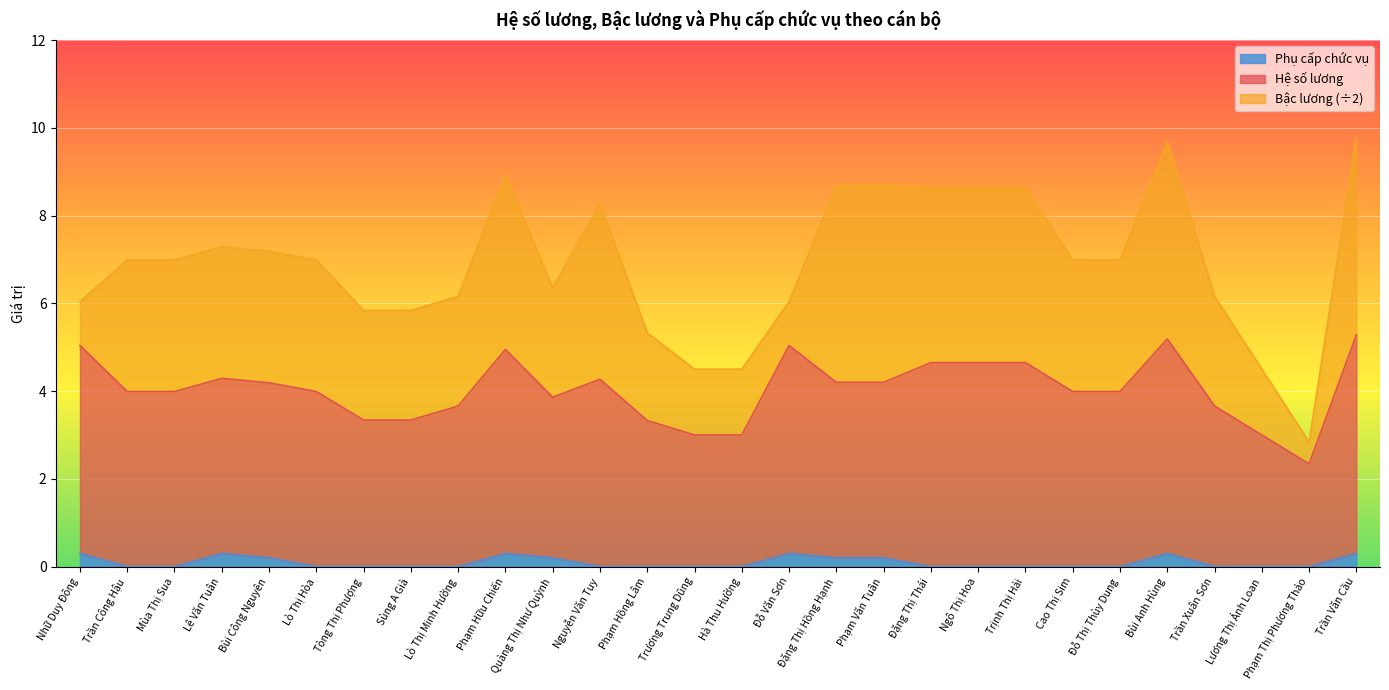

What is the total value across all series at Phạm Thị Phương Thảo?

2.8